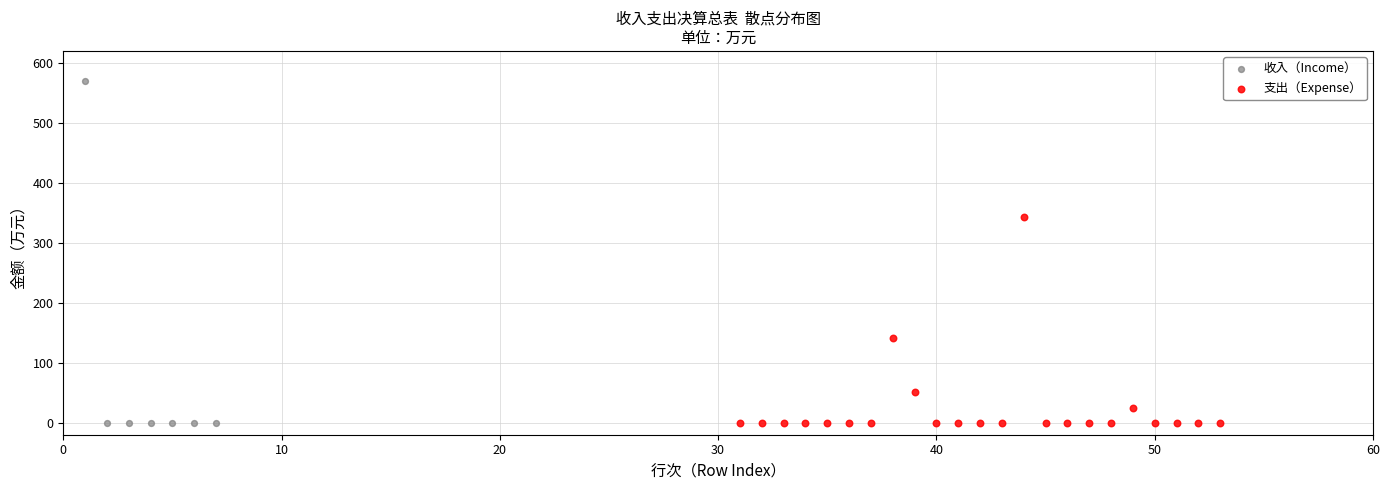

Which series reaches the maximum Y coordinate?

收入（Income）